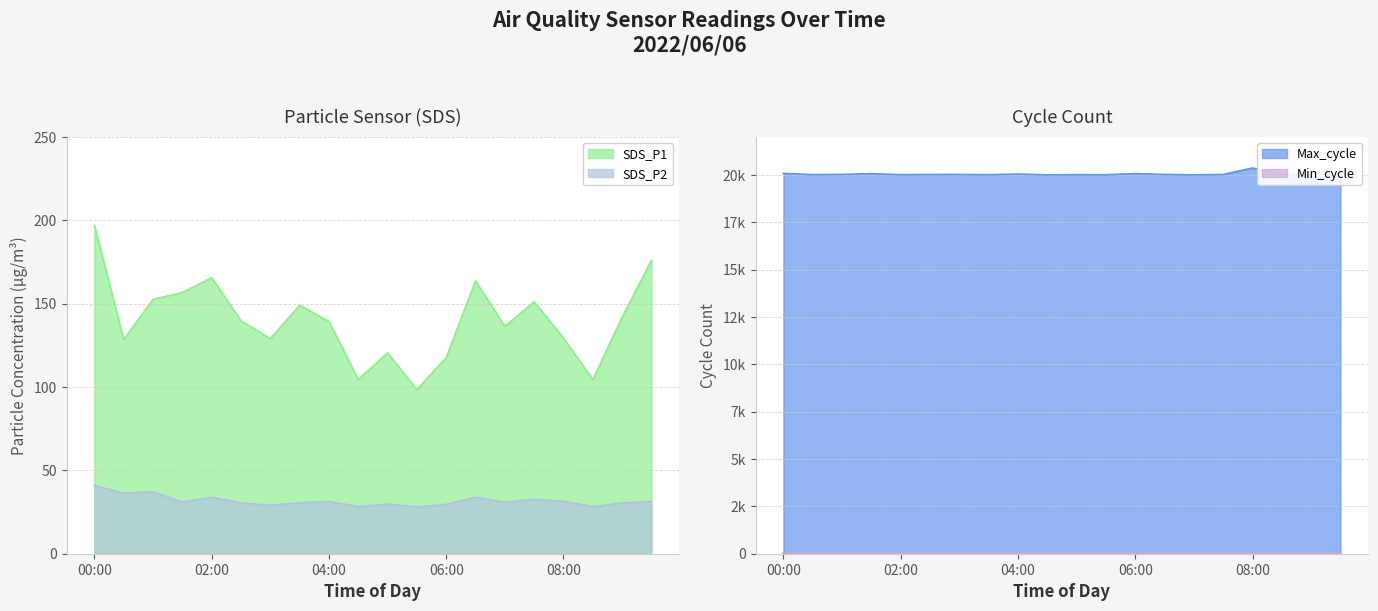

What is the label of the 3rd point from the right?

08:30